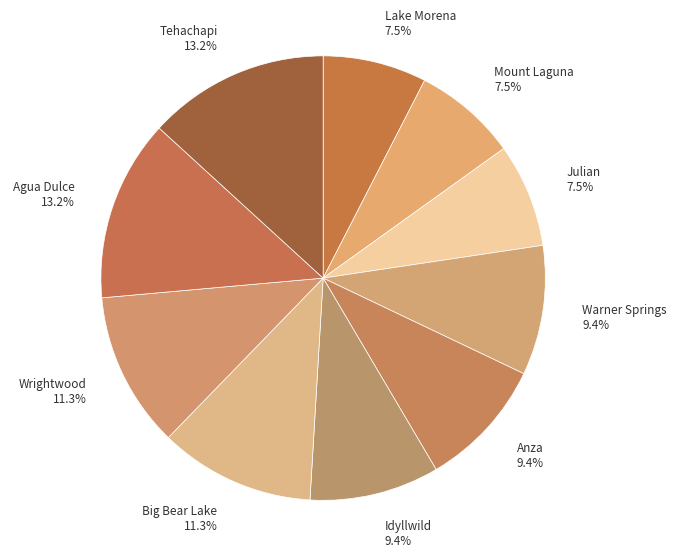

Is there any slice that represents more than half of the pie?

No